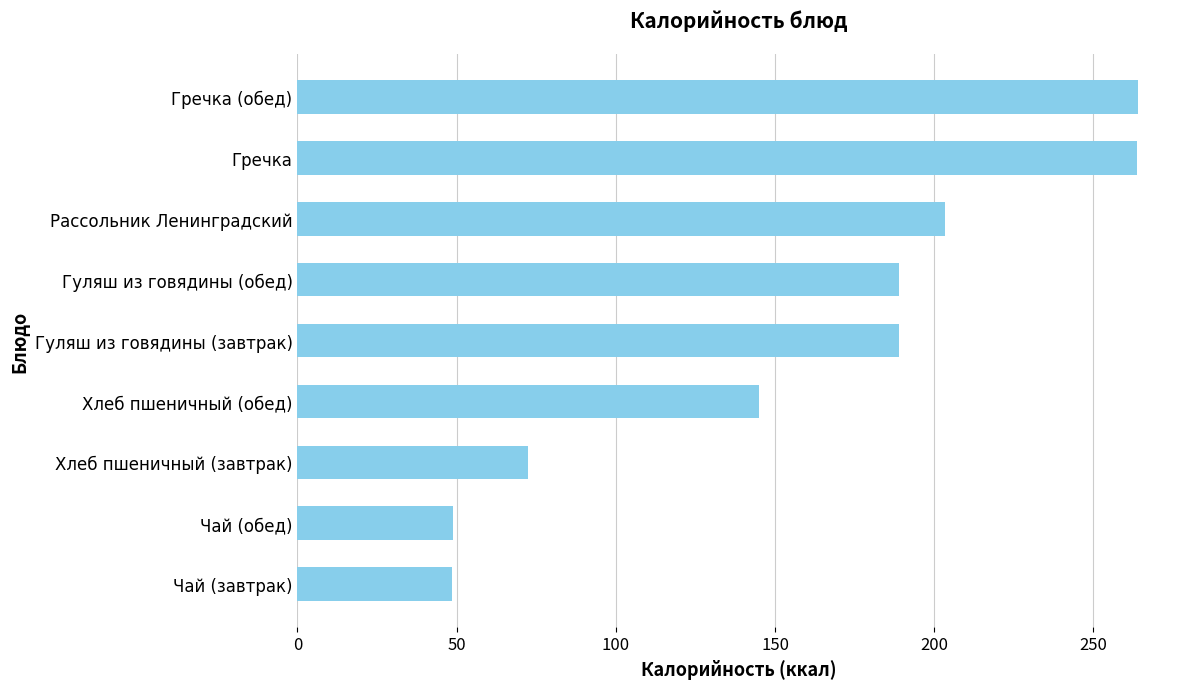

What is the average value?

158.3